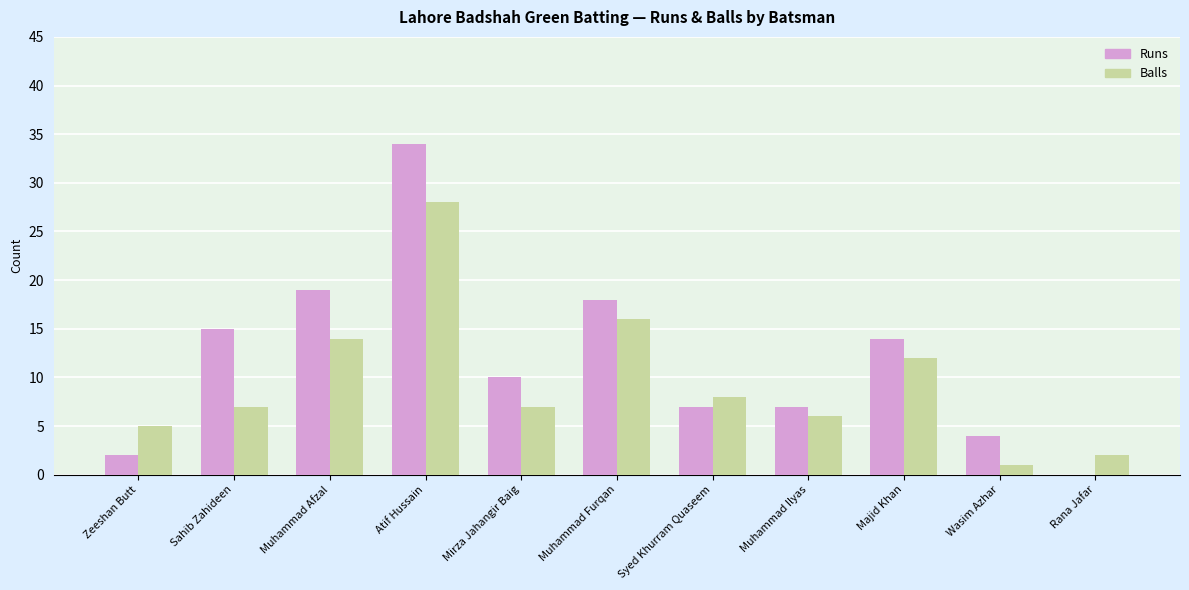

What is the total value across all series at Muhammad Ilyas?

13